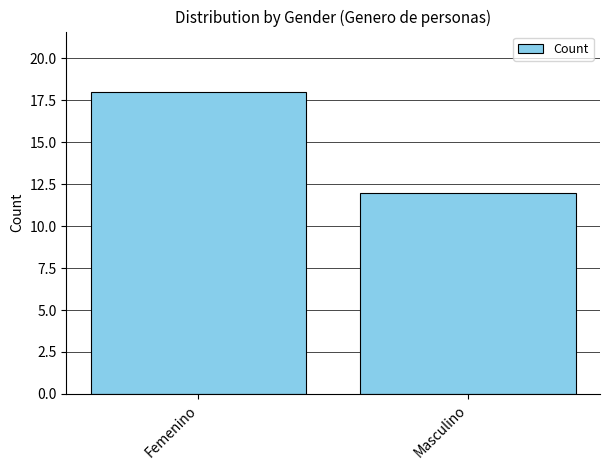

What is the label of the 2nd bar from the left?

Masculino